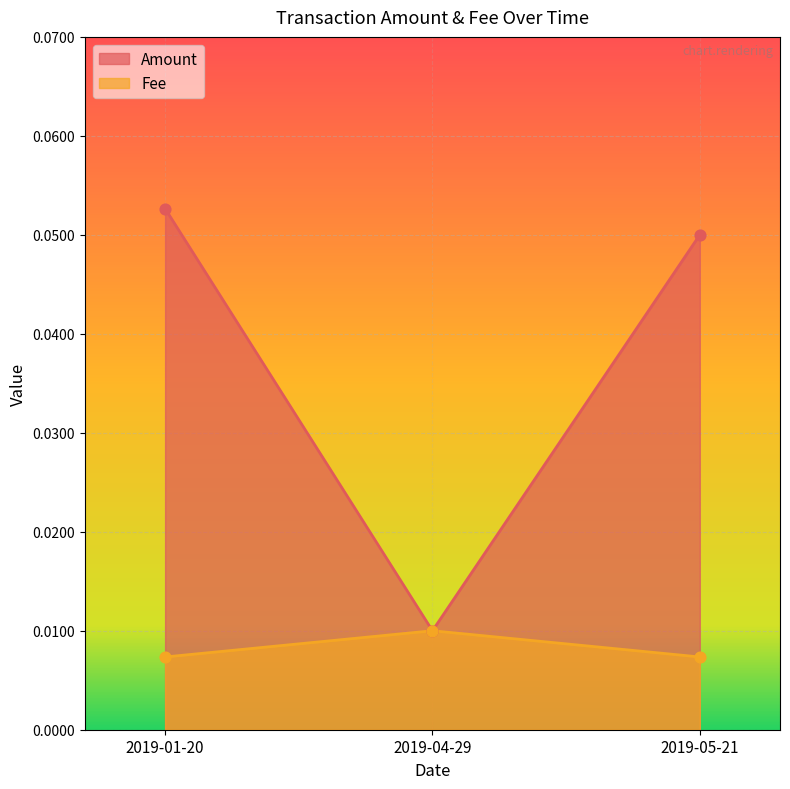

At which category is the sum across all series the highest?

2019-01-20